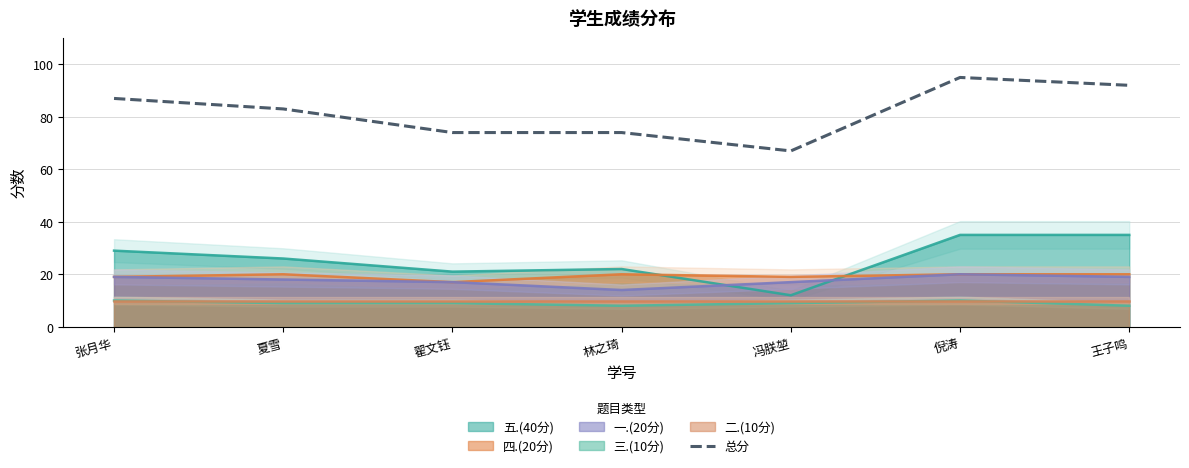

List the labels in order of value, largest first.

倪涛, 王子鸣, 张月华, 夏雪, 翟文钰, 林之琦, 冯朕堃